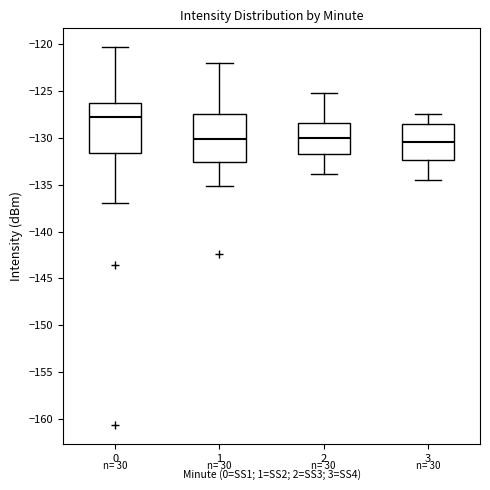

Where does the median line of the box at x = 3 sit on the y-axis? The values are not printed on the chart, so give them approximately, as read against the axis.

-130.5